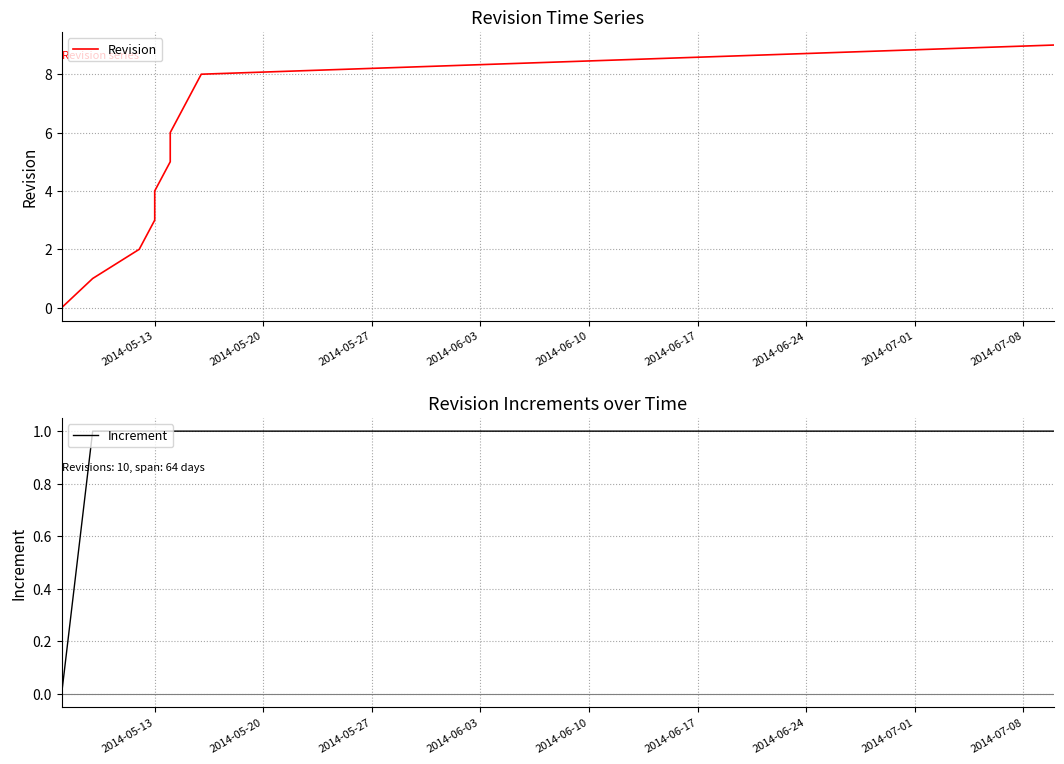

Reading left to right, what are all the values shown in this chart?

Revision: 0	1	2	3	4	5	6	7	8	9
Increment: 0	1	1	1	1	1	1	1	1	1